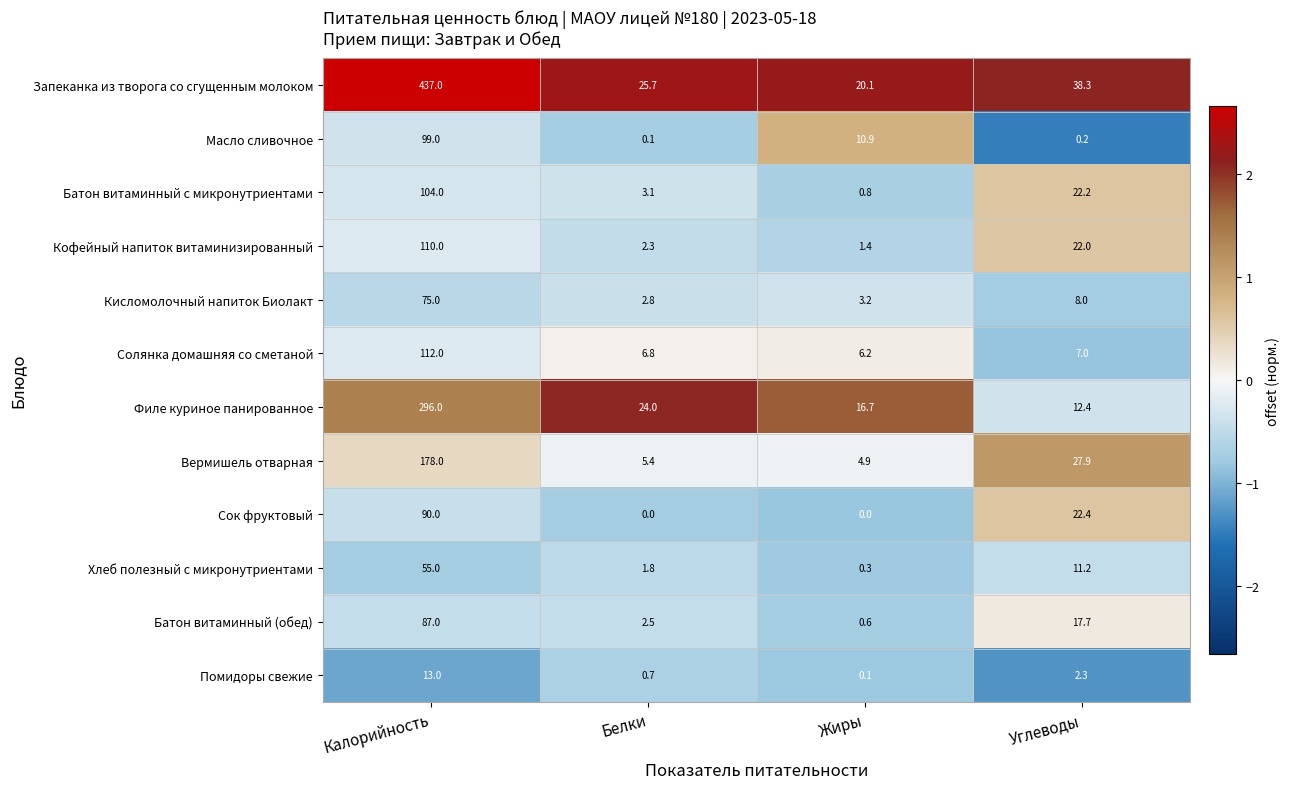

What is the total value across all series at Углеводы?

191.6